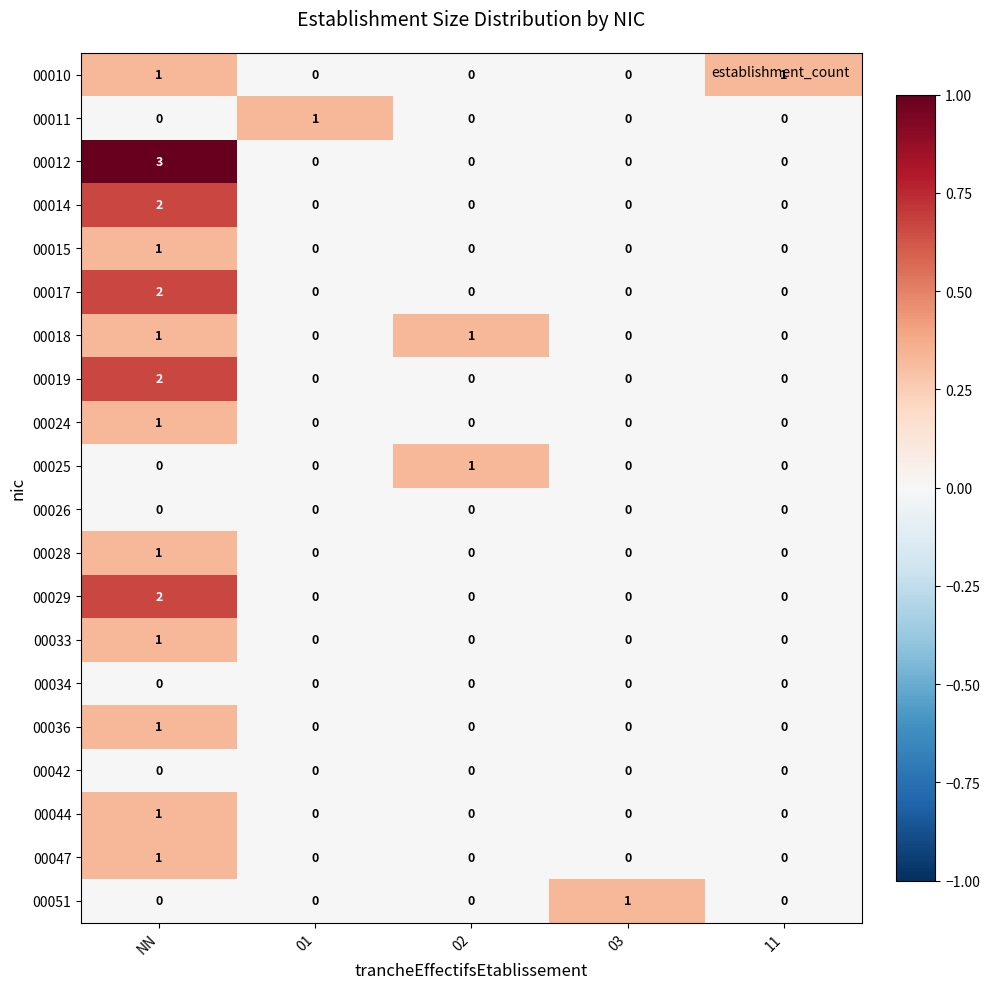

How many data points in 00014 are above 0?

1